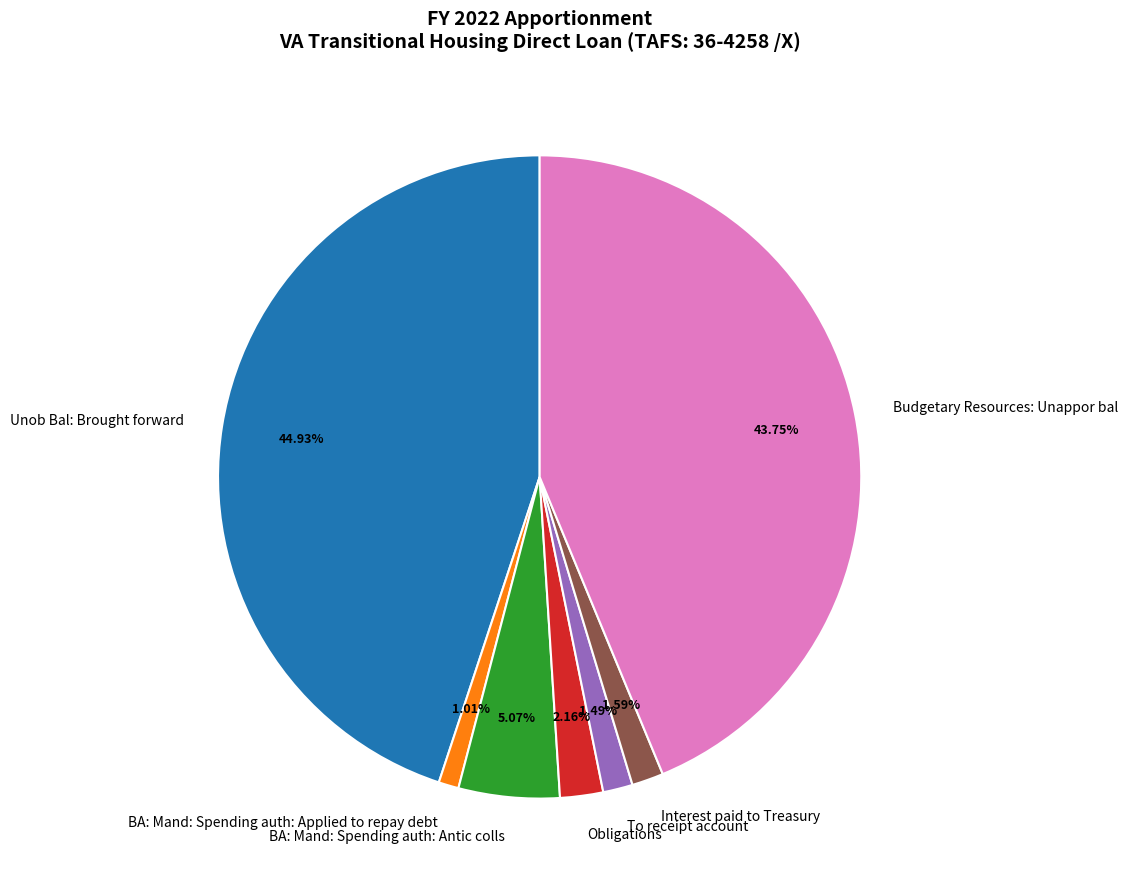

To the nearest percent, what is the combined percentage of Interest paid to Treasury and Budgetary Resources: Unappor bal?

45%